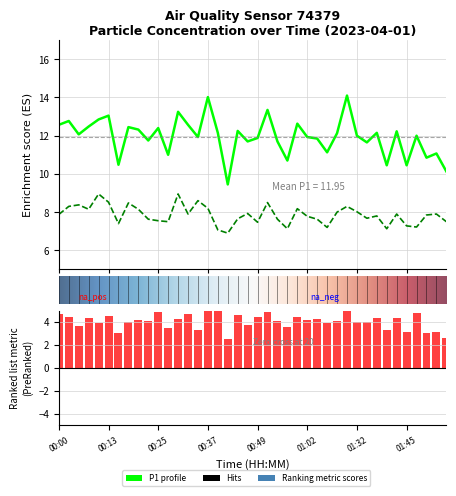

True or false: P1 has a value of 3.1 at 01:40.

False